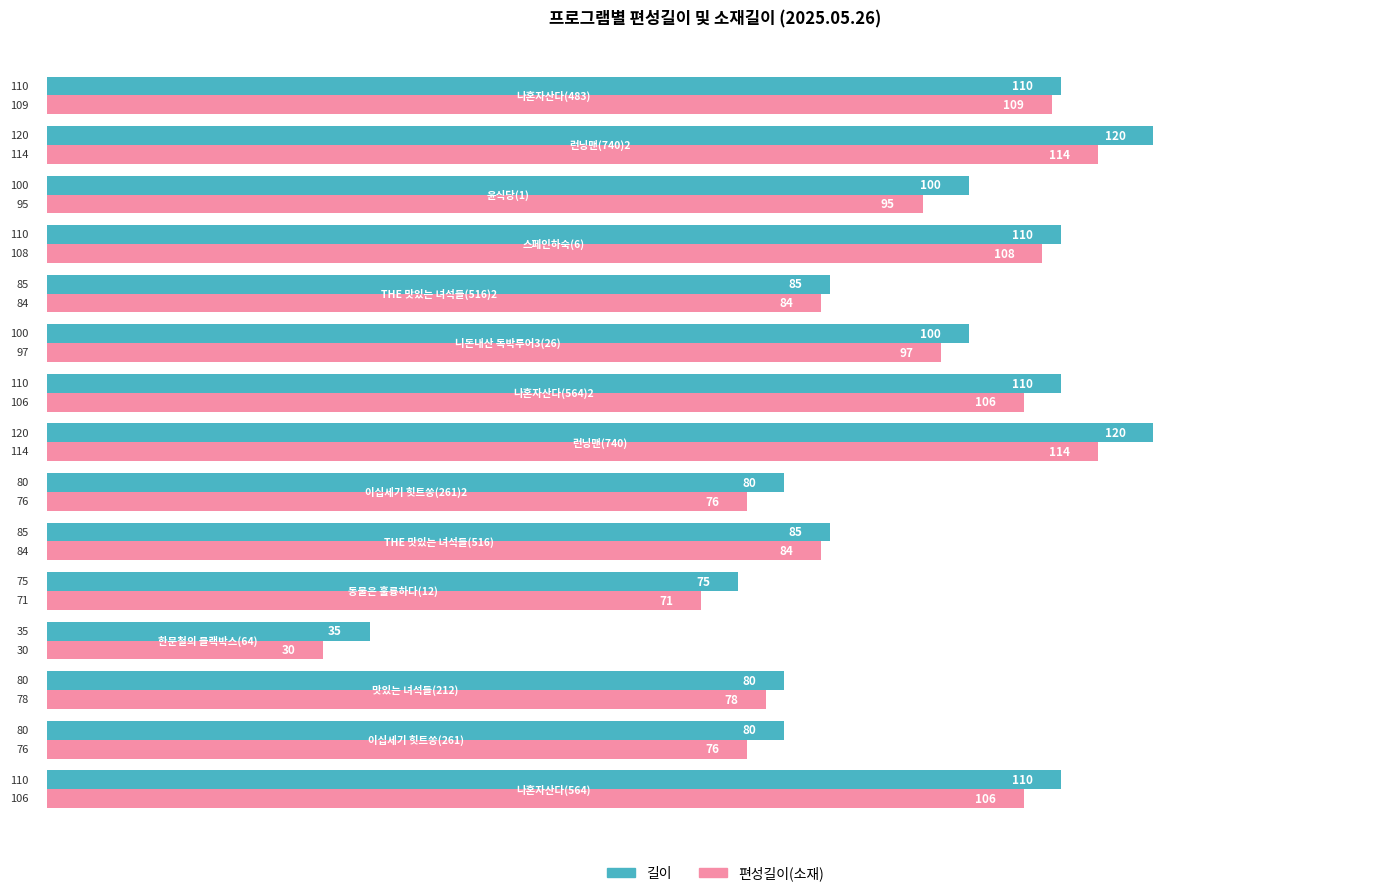

What is the difference between the second highest and second lowest values in the 길이 series?

45